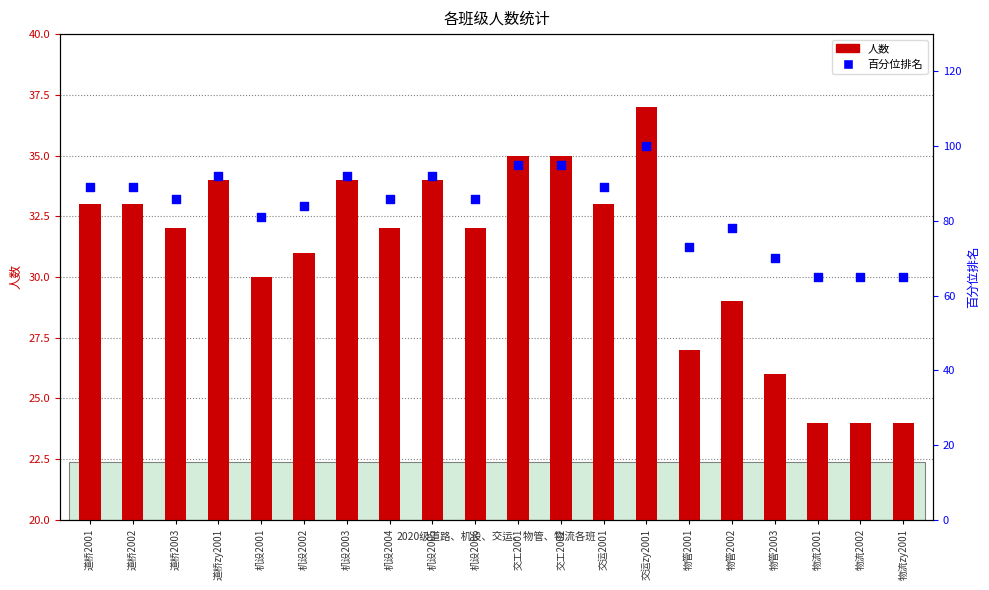

What are all the series names shown in the legend?

人数, 百分位排名